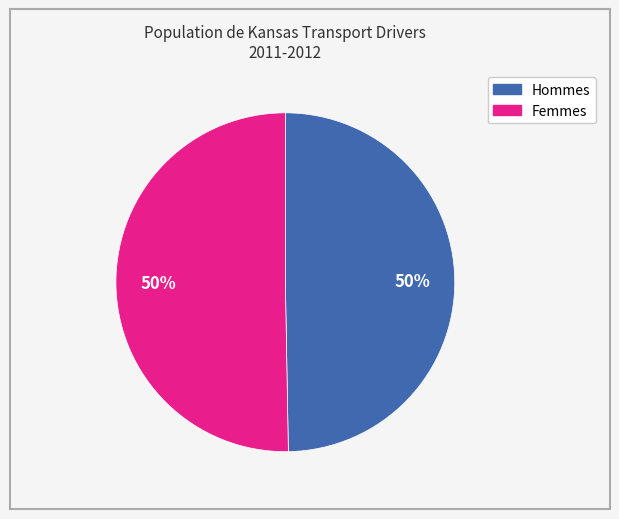

Count the number of slices in the pie.

2